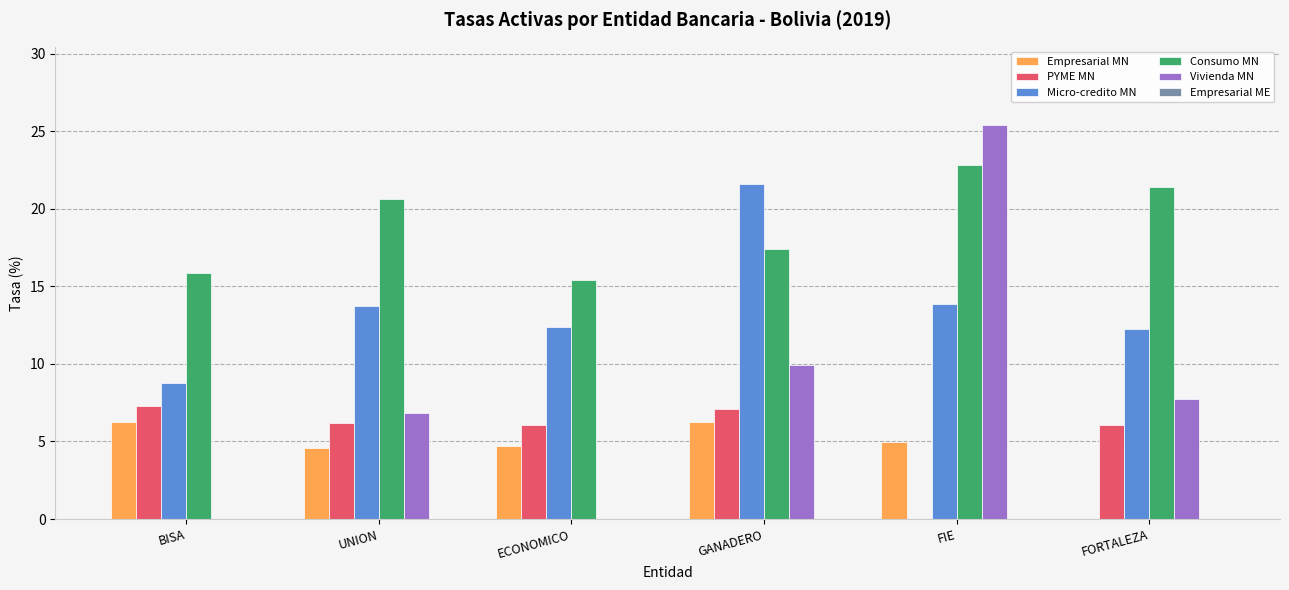

Which category has the highest value in the Micro-credito MN series?

GANADERO